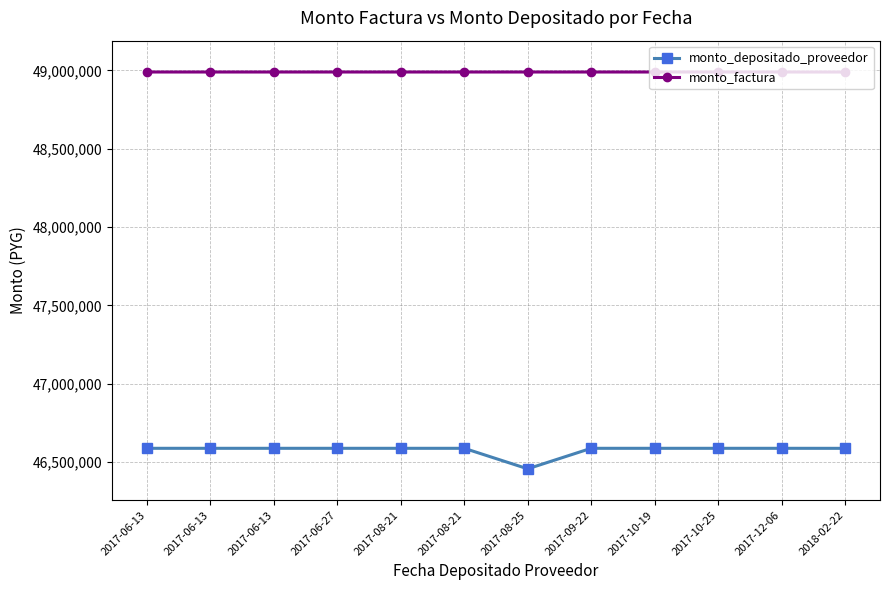

What is the total value across all series at 2017-10-25?

95577038